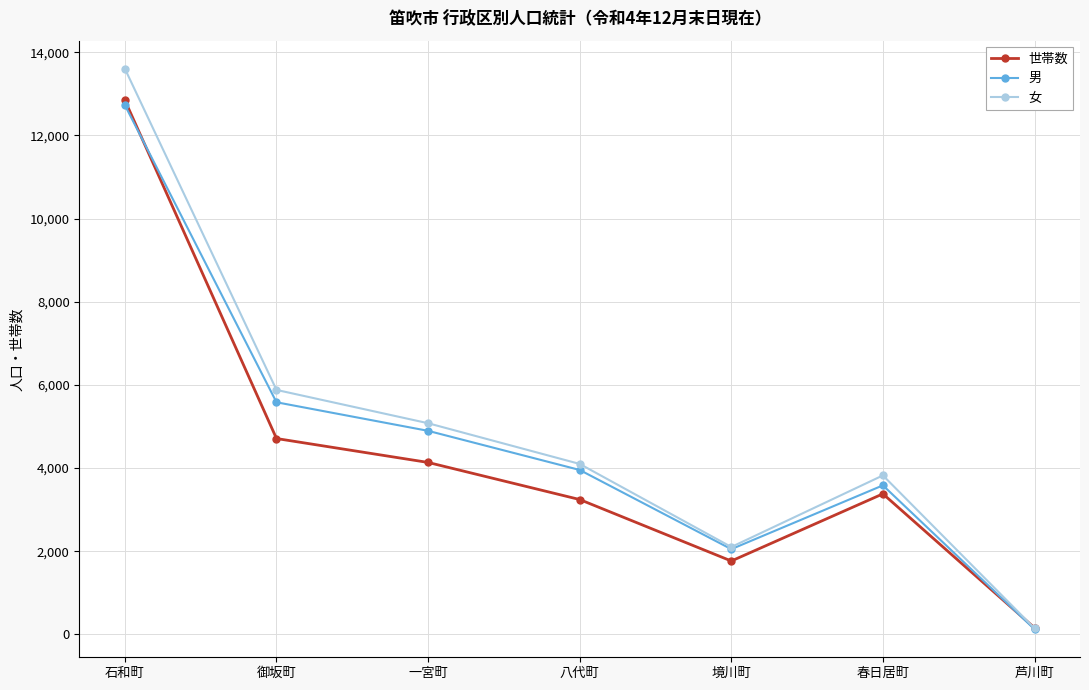

True or false: 男 has more than 2 interior local peaks.

False